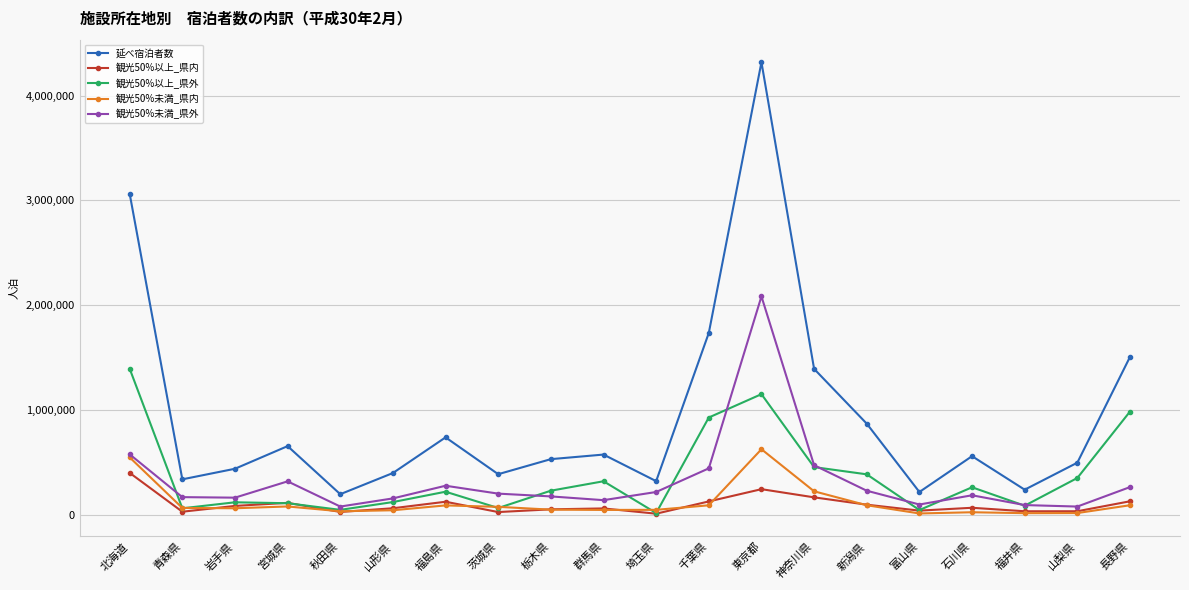

What is the greatest value displayed?

4317300